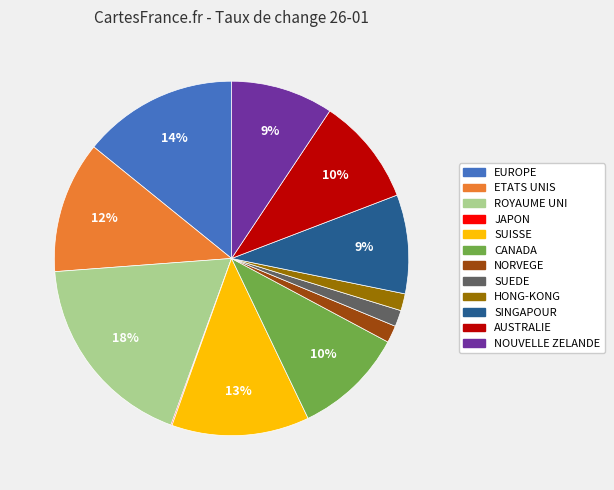

Is there a majority slice in this chart?

No